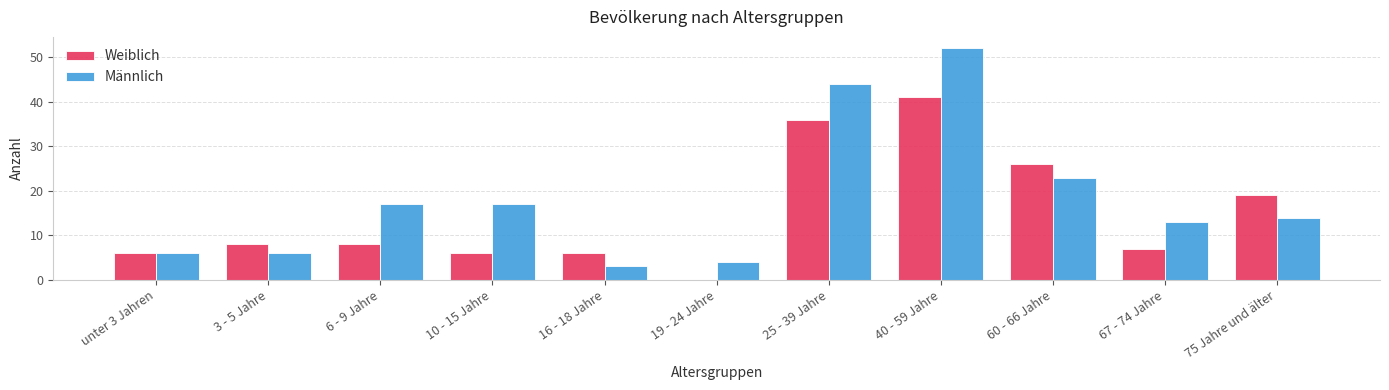

How many series are shown in this chart?

2